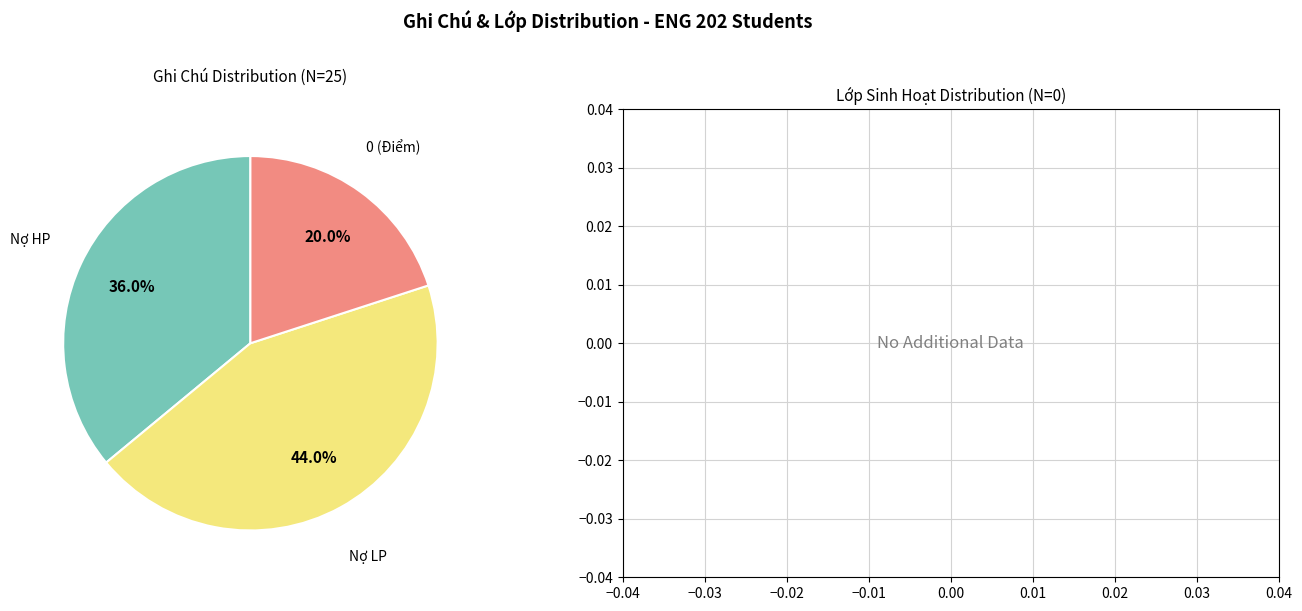

Is there any slice that represents more than half of the pie?

No